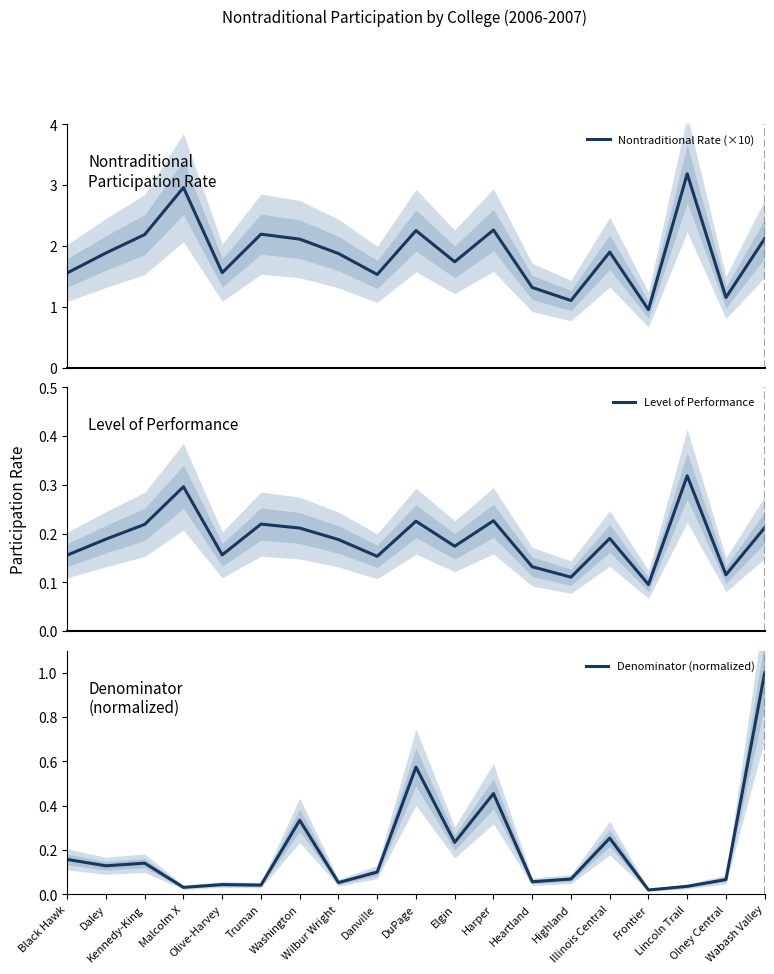

The value of Nontraditional Rate (×10) at Highland is 0.4. True or false?

False